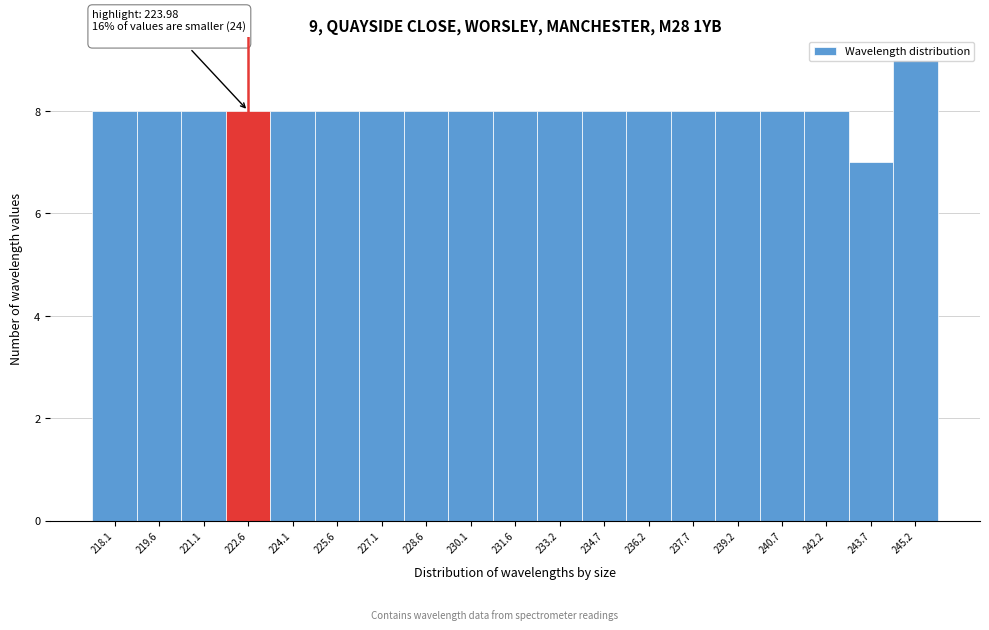

Approximately how many times larger is the value at 236.2 compared to 218.1?

1.0